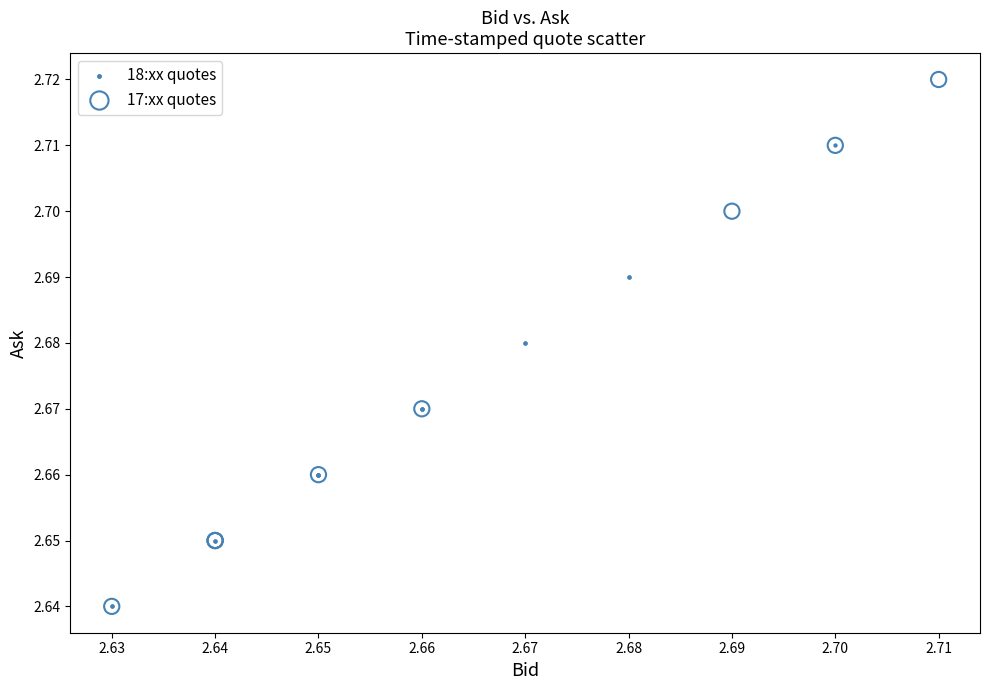

Which series contains the highest Y value?

17:xx quotes